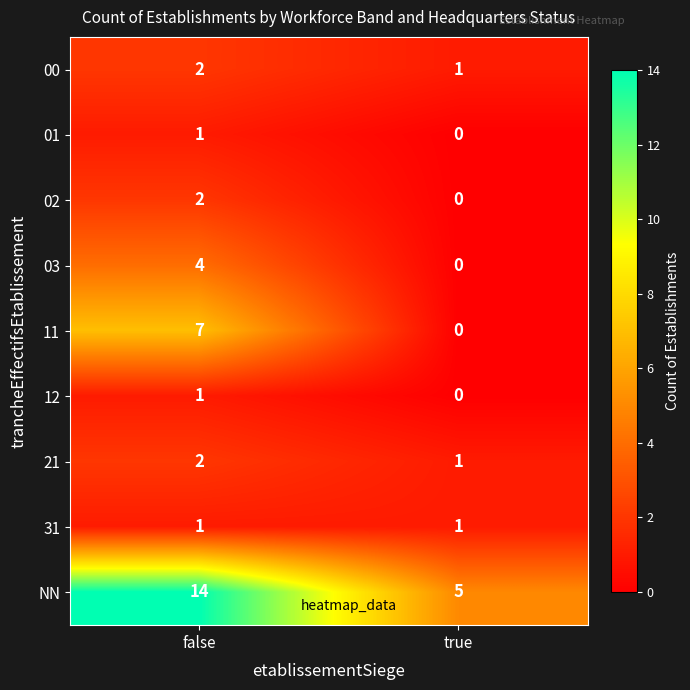

What value does the 03 series have at false?

4